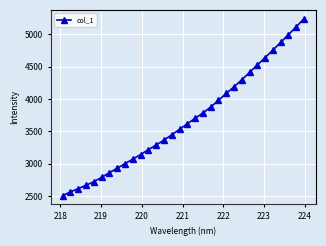

How many values exceed 3617?

16